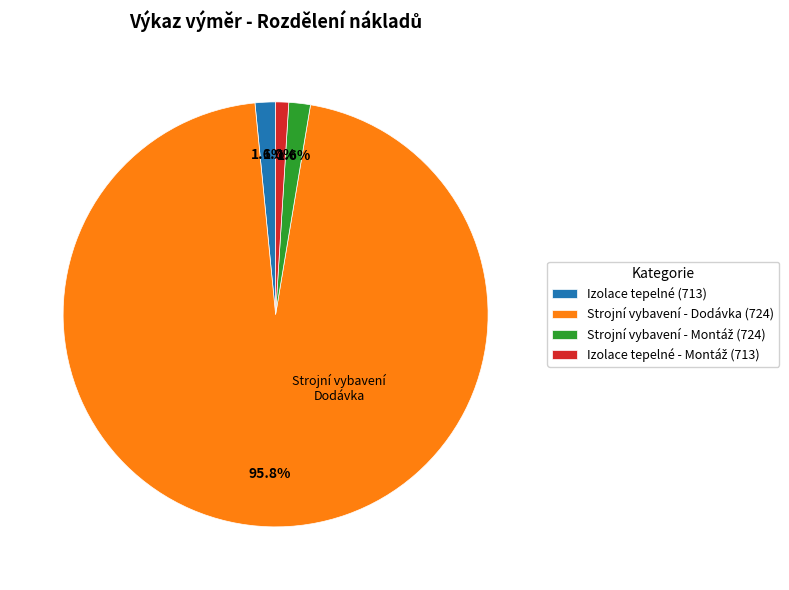

Is there a majority slice in this chart?

Yes